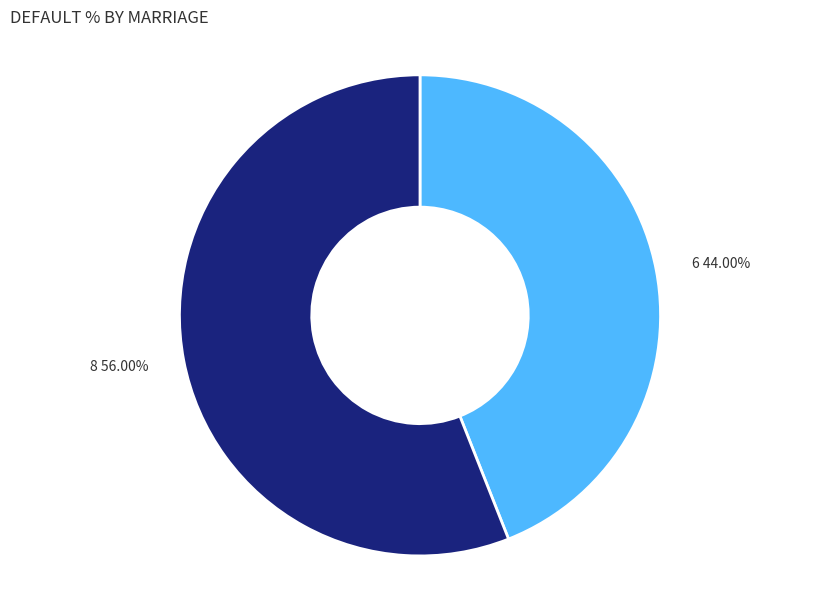

Which category has the smallest portion of the pie?

6